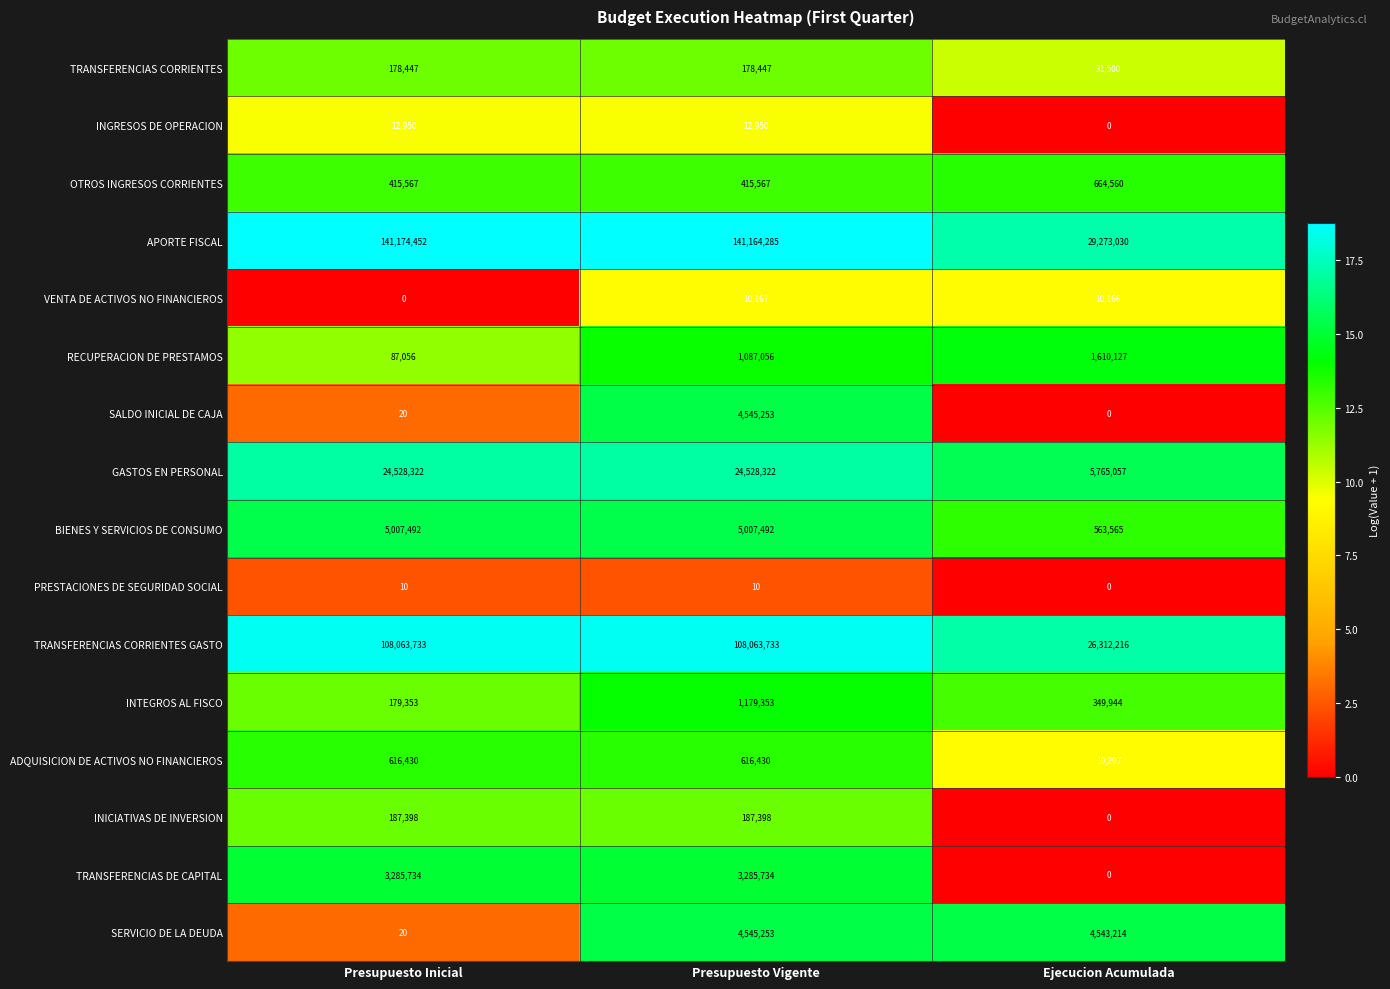

How many data points in SALDO INICIAL DE CAJA are less than 20?

1